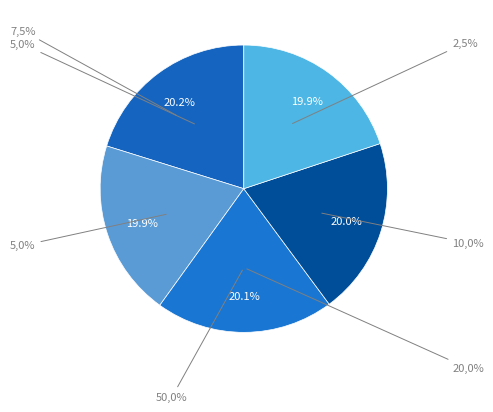

Is there a majority slice in this chart?

No